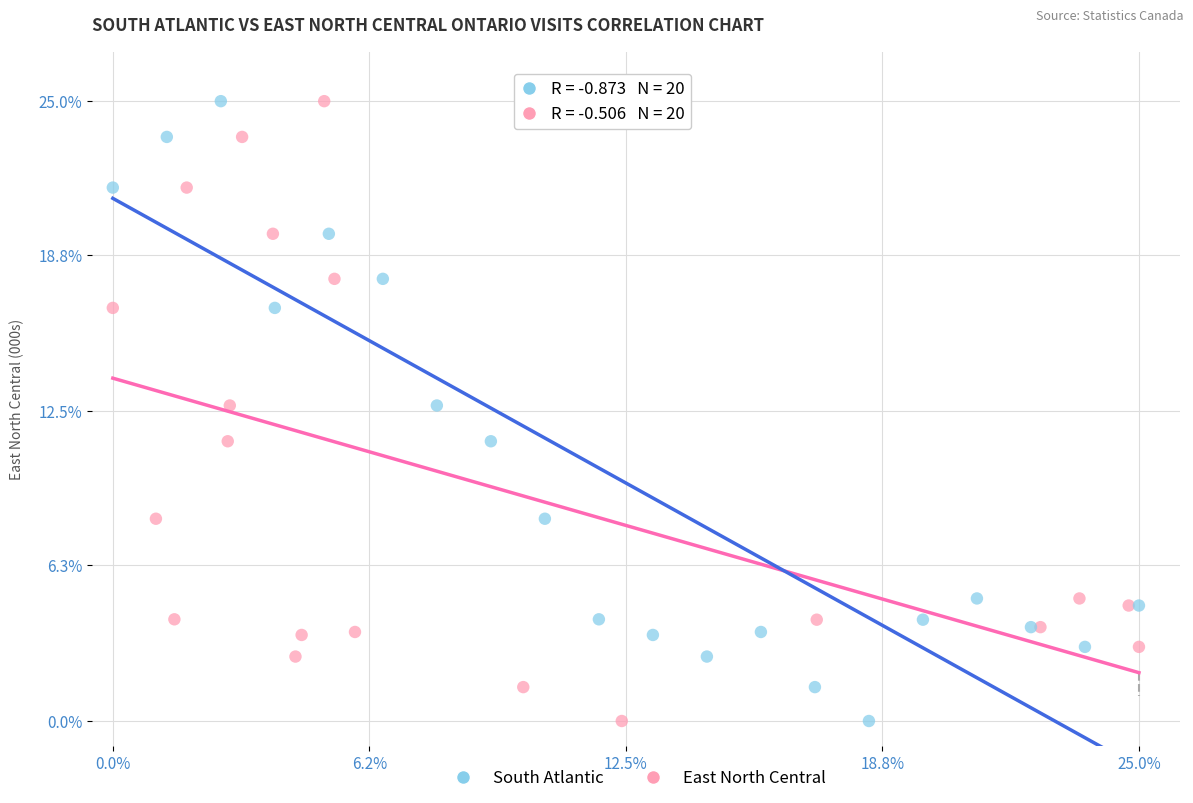

What are all the series names shown in the legend?

South Atlantic, East North Central